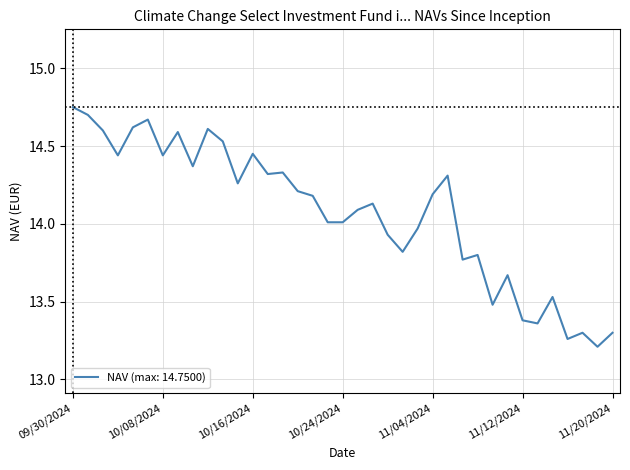

What is the smallest value displayed?

13.2